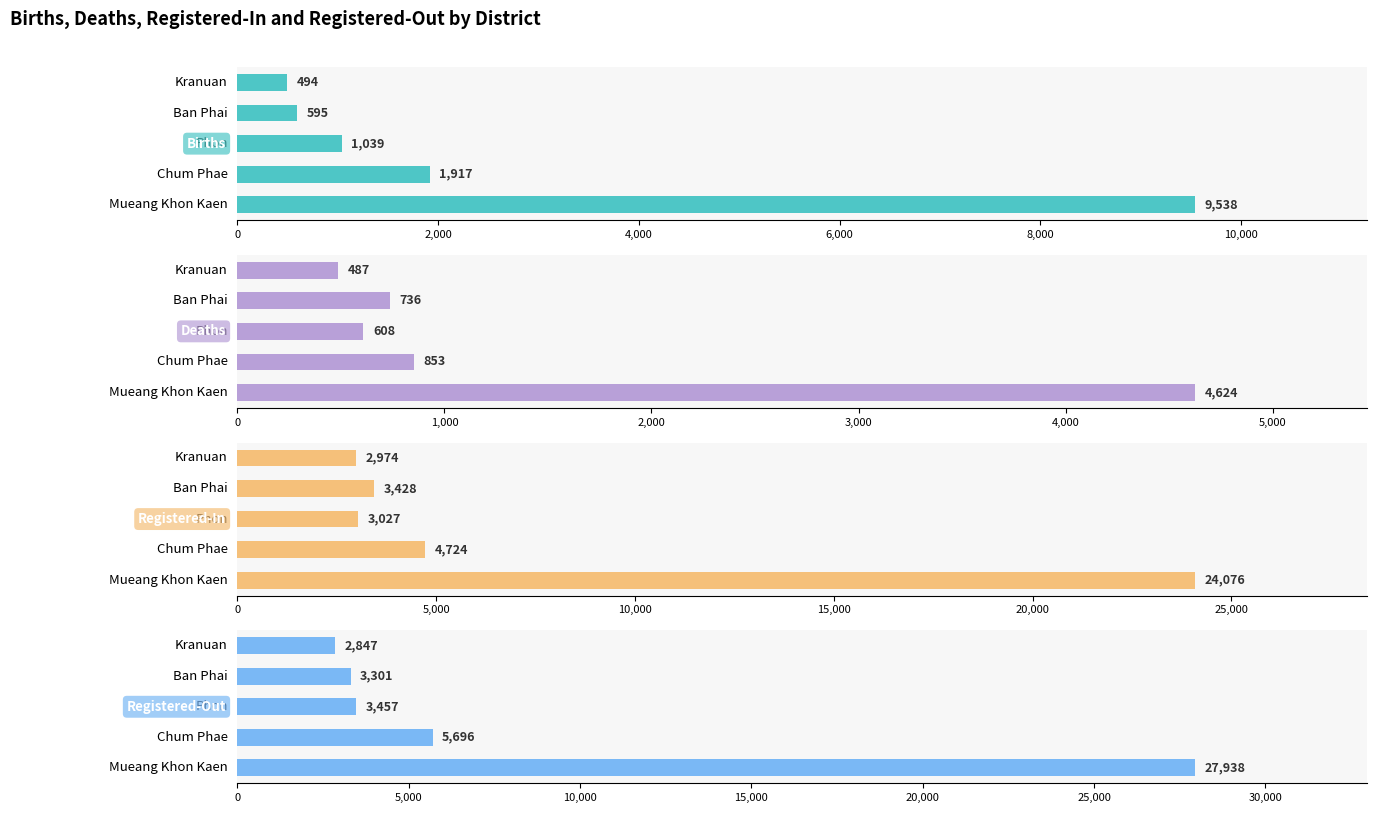

What value does the Registered-In series have at Ban Phai, to the nearest 10?

3430